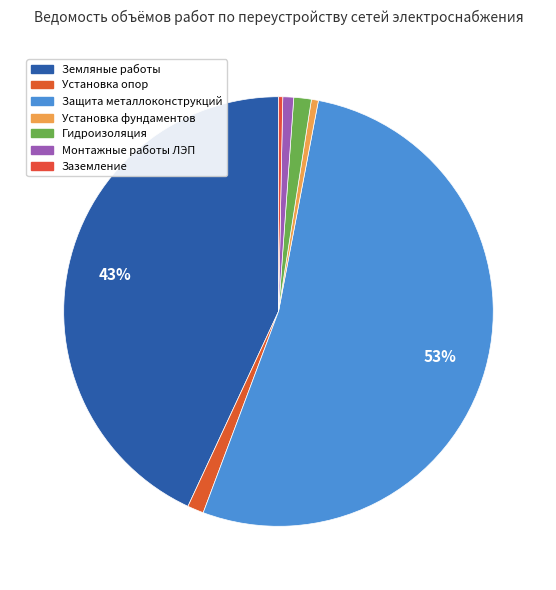

Which category has the biggest portion of the pie?

Защита металлоконструкций